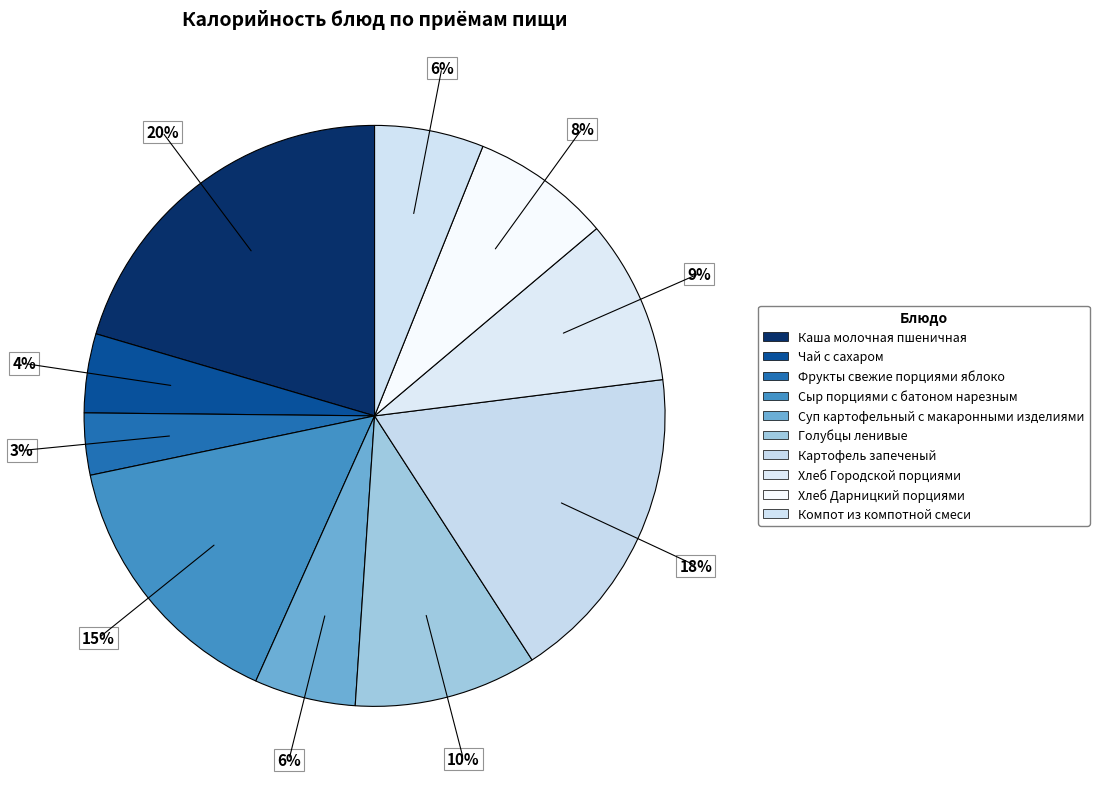

Count the number of slices in the pie.

10